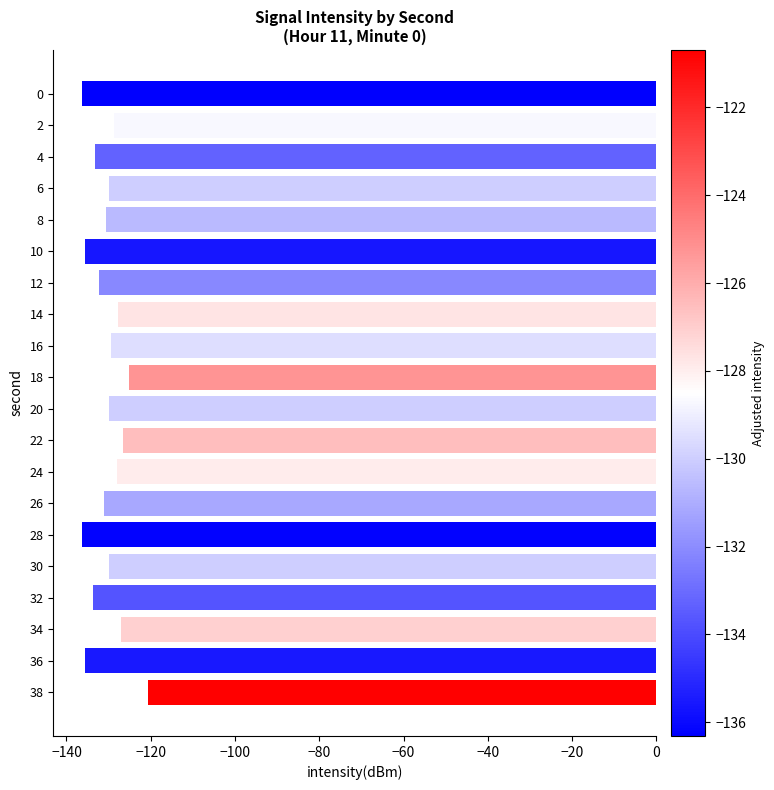

What is the difference between the values at 10 and 12?

3.5